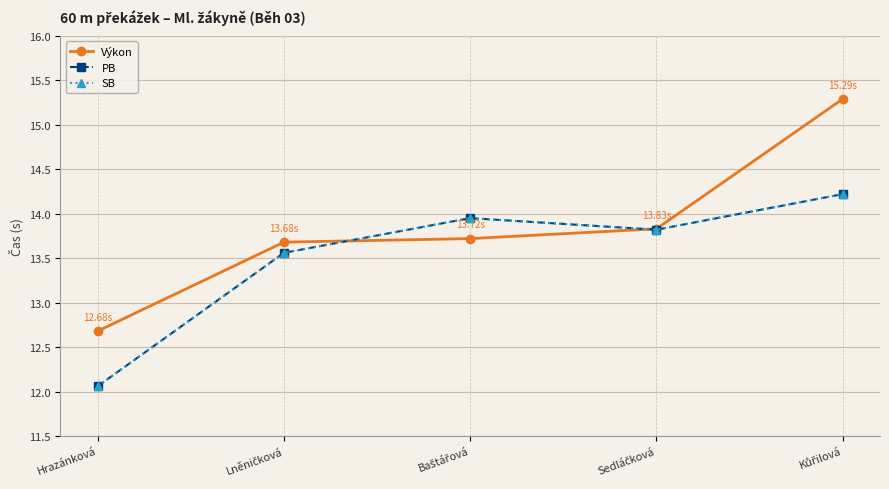

Rank the series by their maximum value, from highest to lowest.

Výkon, PB, SB